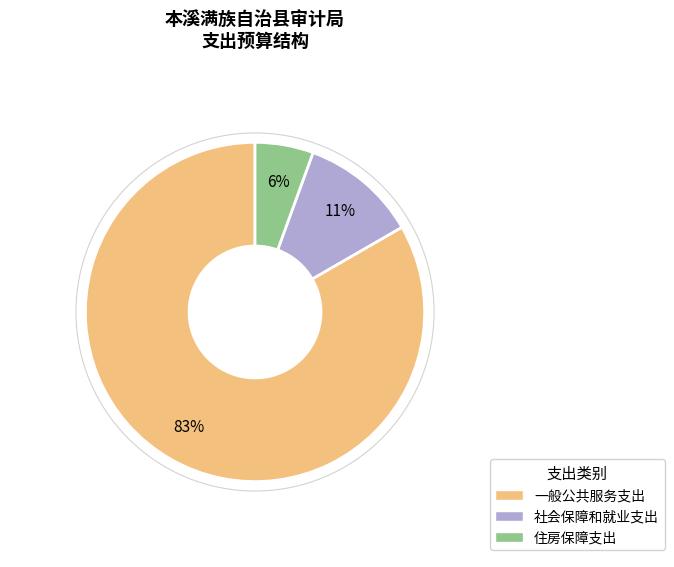

To the nearest percent, what is the difference between the 社会保障和就业支出 and 一般公共服务支出 slice percentages?

72%